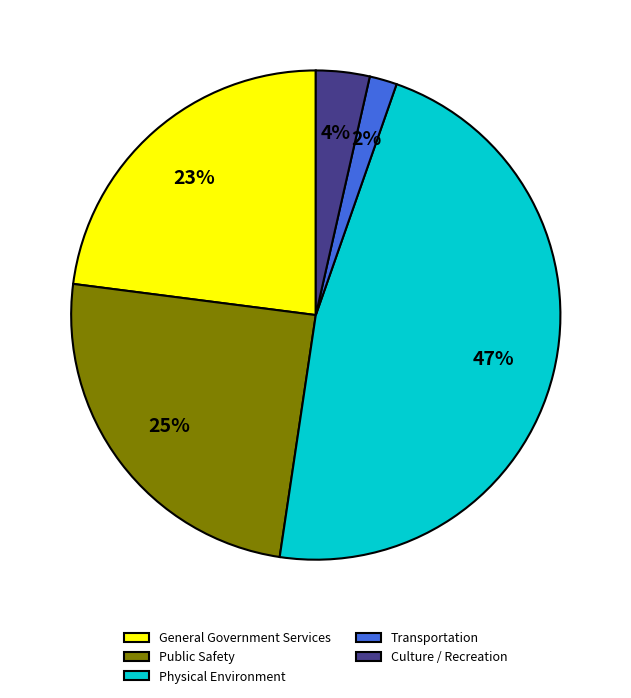

What is the largest slice in the pie chart?

Physical Environment